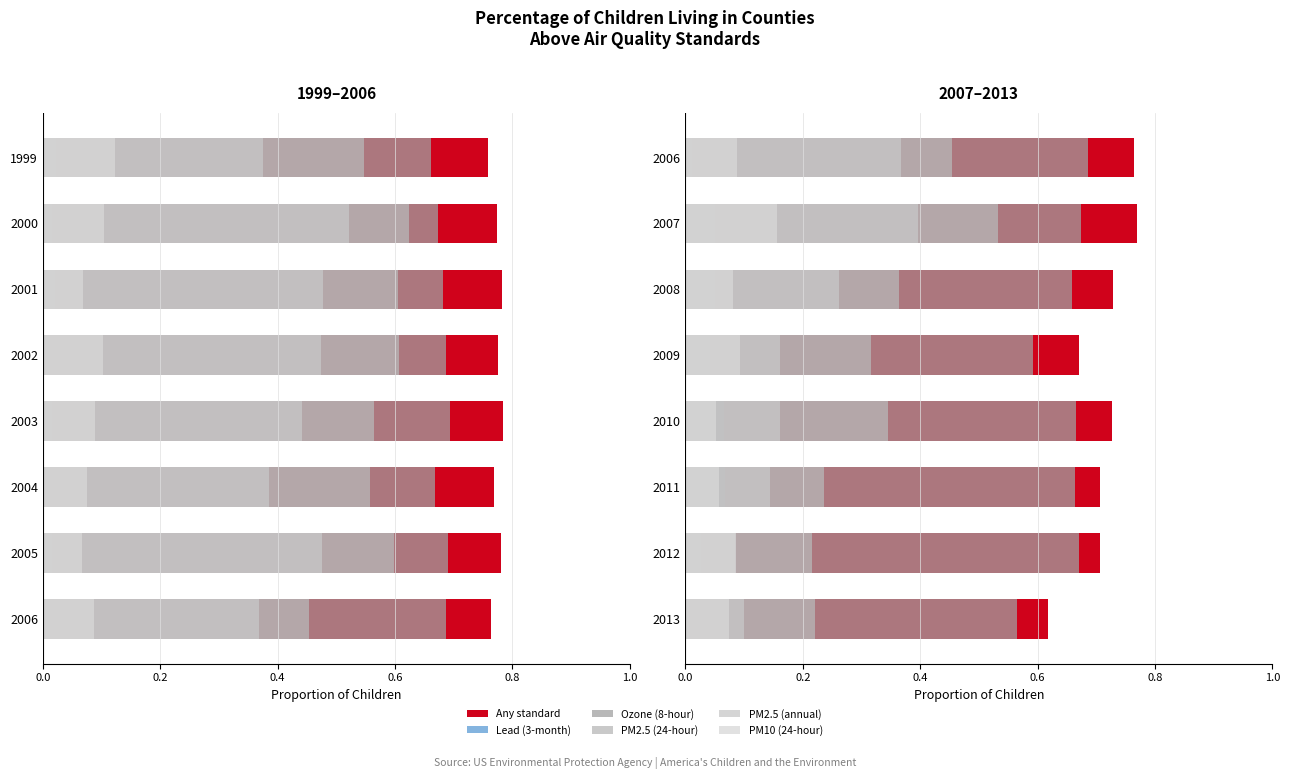

What is the sum of all Lead (3-month) values?

0.3